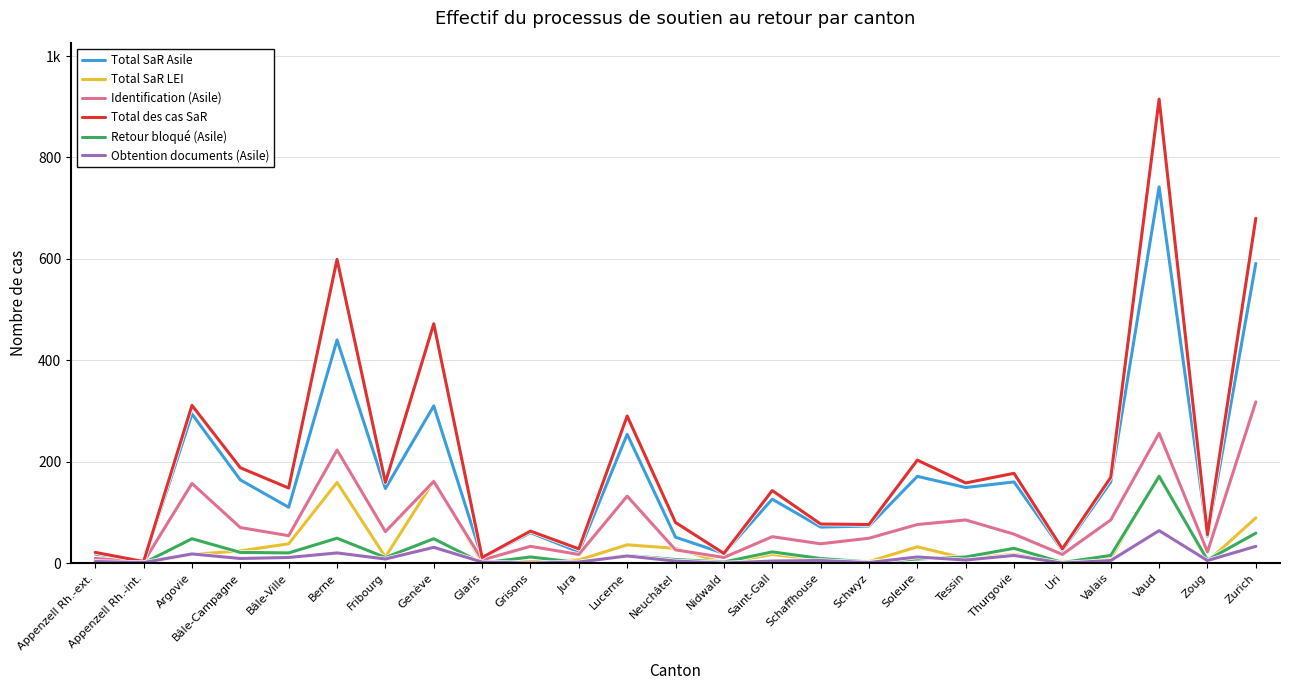

Reading right to left, list all the values displayed in this chart.

Total SaR Asile: Zurich=591	Zoug=53	Vaud=742	Valais=160	Uri=25	Thurgovie=160	Tessin=149	Soleure=171	Schwyz=73	Schaffhouse=71	Saint-Gall=126	Nidwald=19	Neuchâtel=51	Lucerne=254	Jura=22	Grisons=60	Glaris=10	Genève=310	Fribourg=147	Berne=440	Bâle-Ville=110	Bâle-Campagne=164	Argovie=294	Appenzell Rh.-int.=3	Appenzell Rh.-ext.=18
Total SaR LEI: Zurich=89	Zoug=3	Vaud=173	Valais=9	Uri=3	Thurgovie=17	Tessin=9	Soleure=32	Schwyz=3	Schaffhouse=6	Saint-Gall=17	Nidwald=0	Neuchâtel=29	Lucerne=36	Jura=6	Grisons=3	Glaris=1	Genève=162	Fribourg=12	Berne=159	Bâle-Ville=38	Bâle-Campagne=24	Argovie=17	Appenzell Rh.-int.=0	Appenzell Rh.-ext.=3
Identification (Asile): Zurich=318	Zoug=22	Vaud=256	Valais=85	Uri=17	Thurgovie=57	Tessin=85	Soleure=76	Schwyz=49	Schaffhouse=38	Saint-Gall=52	Nidwald=11	Neuchâtel=26	Lucerne=132	Jura=17	Grisons=33	Glaris=6	Genève=161	Fribourg=62	Berne=223	Bâle-Ville=54	Bâle-Campagne=70	Argovie=157	Appenzell Rh.-int.=2	Appenzell Rh.-ext.=9
Total des cas SaR: Zurich=680	Zoug=56	Vaud=915	Valais=169	Uri=28	Thurgovie=177	Tessin=158	Soleure=203	Schwyz=76	Schaffhouse=77	Saint-Gall=143	Nidwald=19	Neuchâtel=80	Lucerne=290	Jura=28	Grisons=63	Glaris=11	Genève=472	Fribourg=159	Berne=599	Bâle-Ville=148	Bâle-Campagne=188	Argovie=311	Appenzell Rh.-int.=3	Appenzell Rh.-ext.=21
Retour bloqué (Asile): Zurich=59	Zoug=6	Vaud=171	Valais=15	Uri=1	Thurgovie=29	Tessin=12	Soleure=8	Schwyz=2	Schaffhouse=9	Saint-Gall=22	Nidwald=2	Neuchâtel=7	Lucerne=15	Jura=1	Grisons=12	Glaris=0	Genève=48	Fribourg=11	Berne=49	Bâle-Ville=20	Bâle-Campagne=21	Argovie=48	Appenzell Rh.-int.=0	Appenzell Rh.-ext.=1
Obtention documents (Asile): Zurich=33	Zoug=5	Vaud=64	Valais=5	Uri=0	Thurgovie=15	Tessin=6	Soleure=12	Schwyz=1	Schaffhouse=5	Saint-Gall=4	Nidwald=0	Neuchâtel=4	Lucerne=14	Jura=2	Grisons=0	Glaris=2	Genève=31	Fribourg=8	Berne=20	Bâle-Ville=11	Bâle-Campagne=9	Argovie=18	Appenzell Rh.-int.=1	Appenzell Rh.-ext.=3